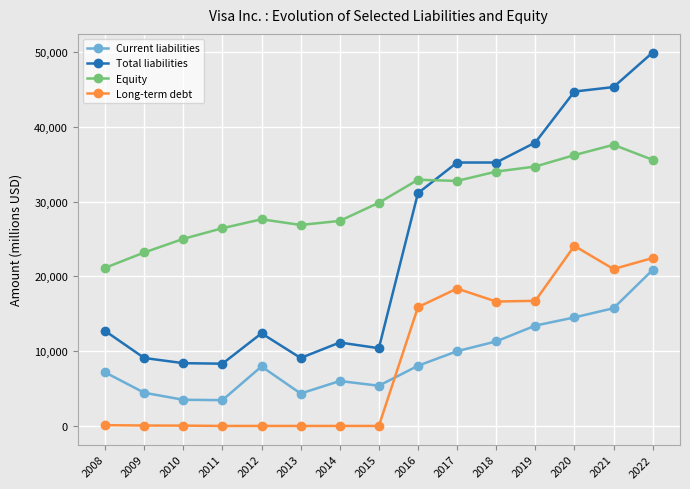

True or false: Equity has a value of 32912 at 2016.

True